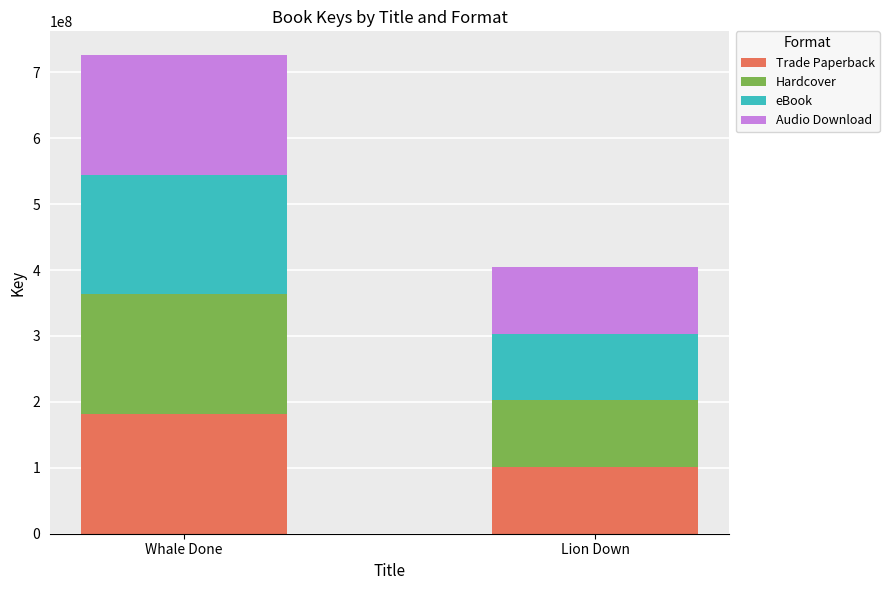

Is it true that Trade Paperback equals 279771612 at Whale Done?

False